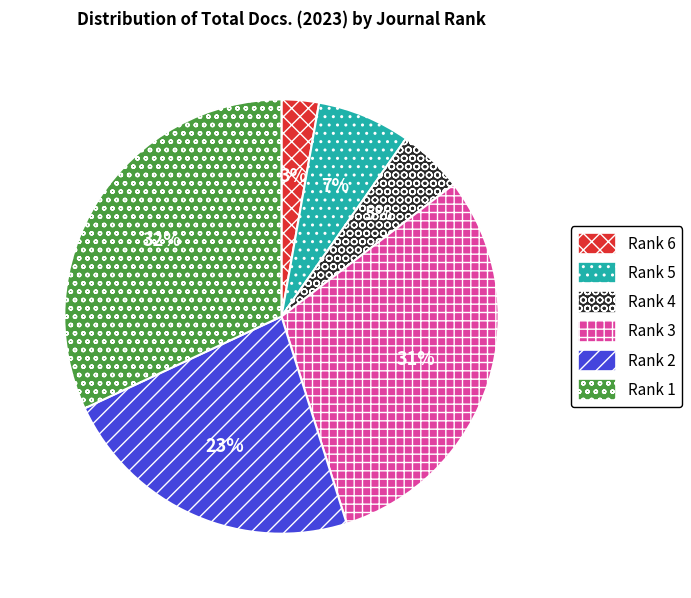

Approximately how many times larger is the value at Rank 3 compared to Rank 2?

1.3